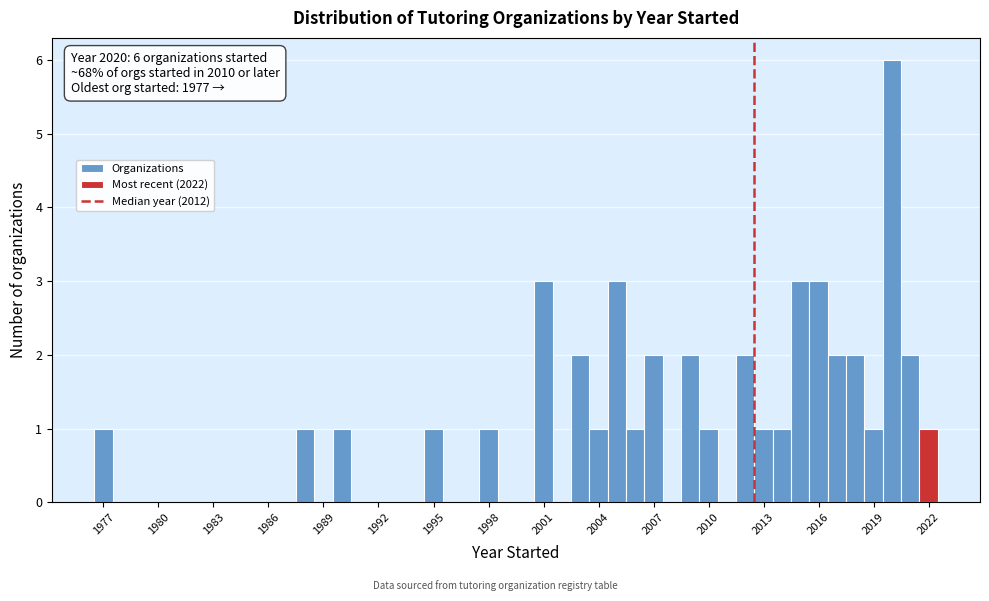

Around what value on the x-axis is the tallest bar? Give the approximate position of its centre, as read against the axis.

2020.0